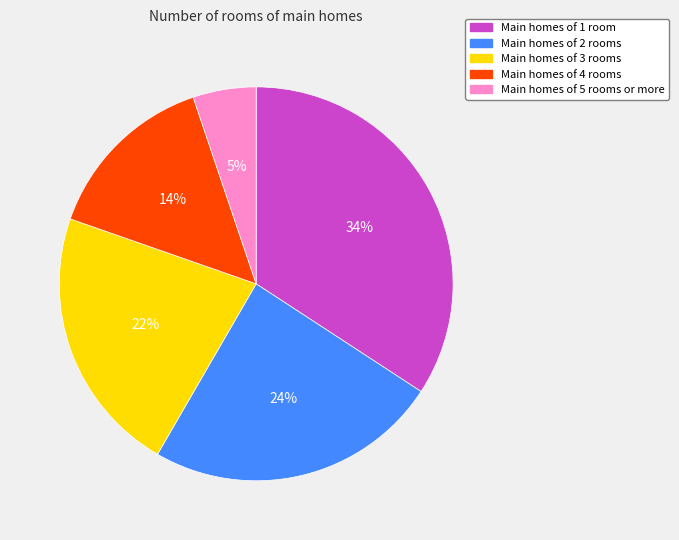

To the nearest percent, what is the difference between the largest and smallest slice percentages?

29%